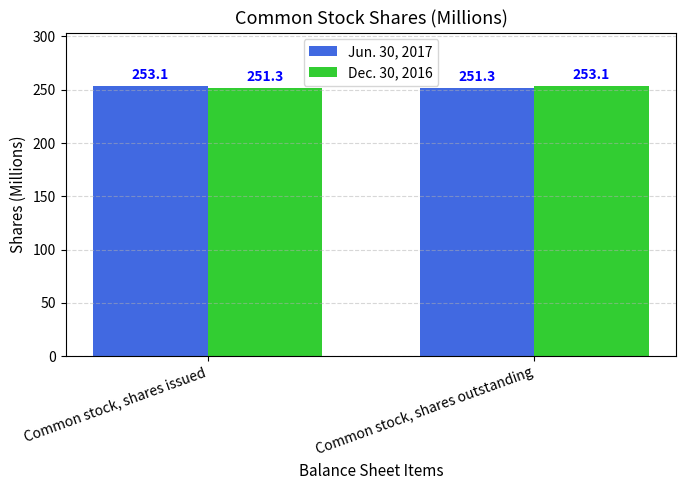

Rank the series at Common stock, shares outstanding from lowest to highest value.

Jun. 30, 2017, Dec. 30, 2016